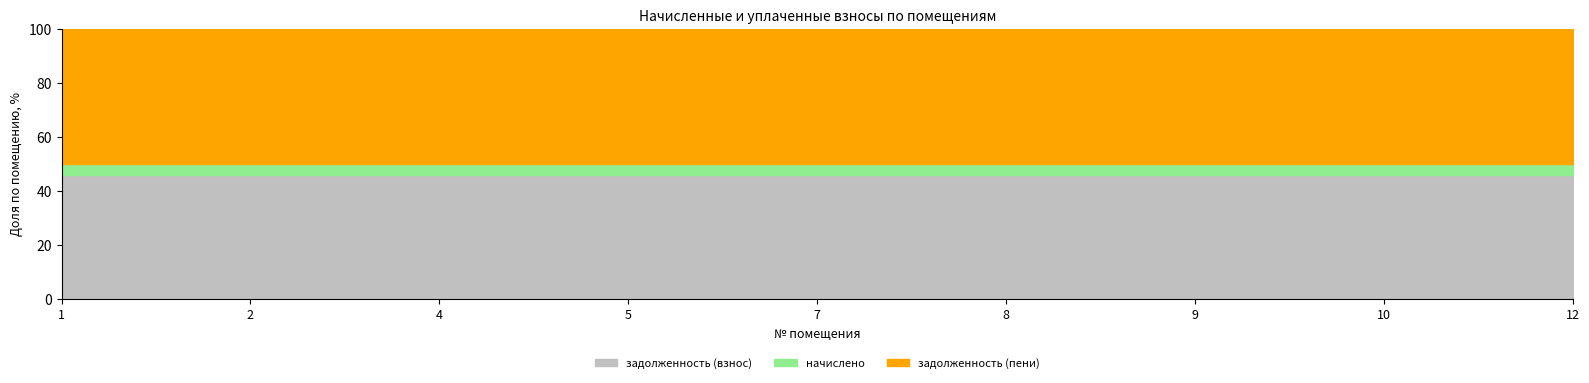

What are all the series names shown in the legend?

задолженность (взнос), начислено, задолженность (пени)